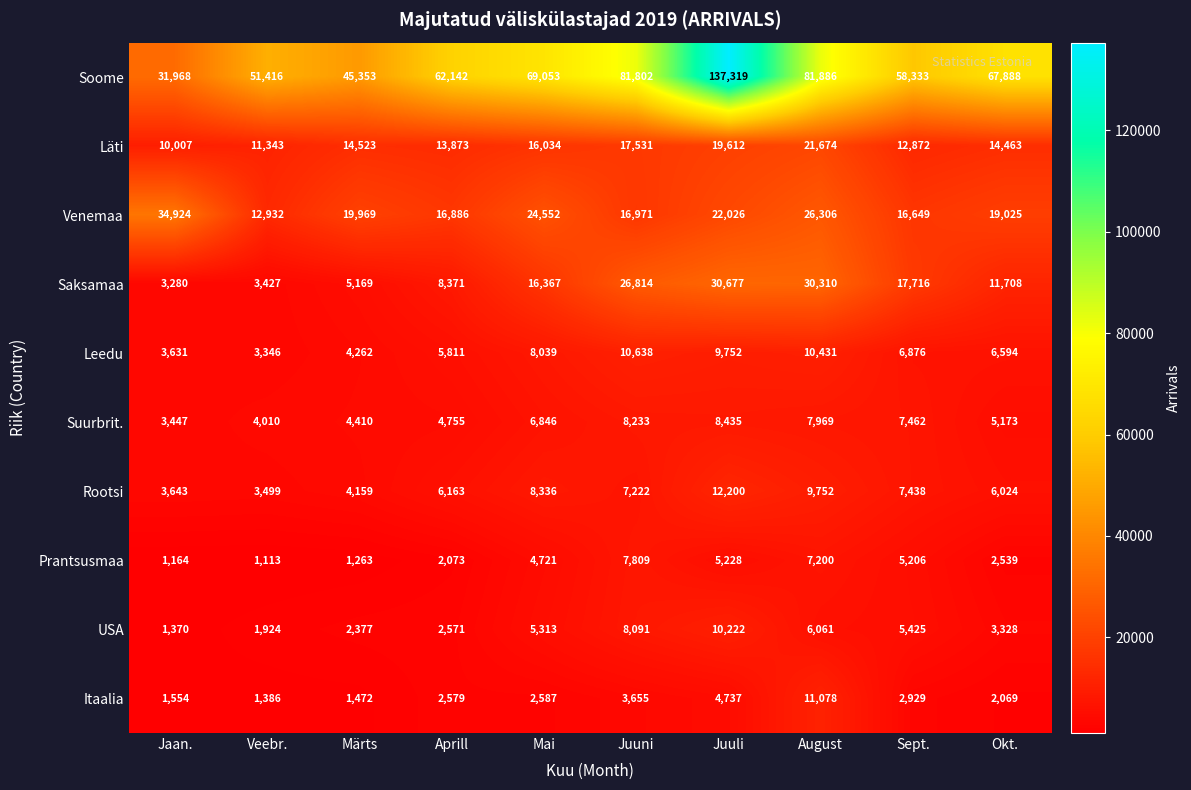

Read the Prantsusmaa value at Okt..

2539